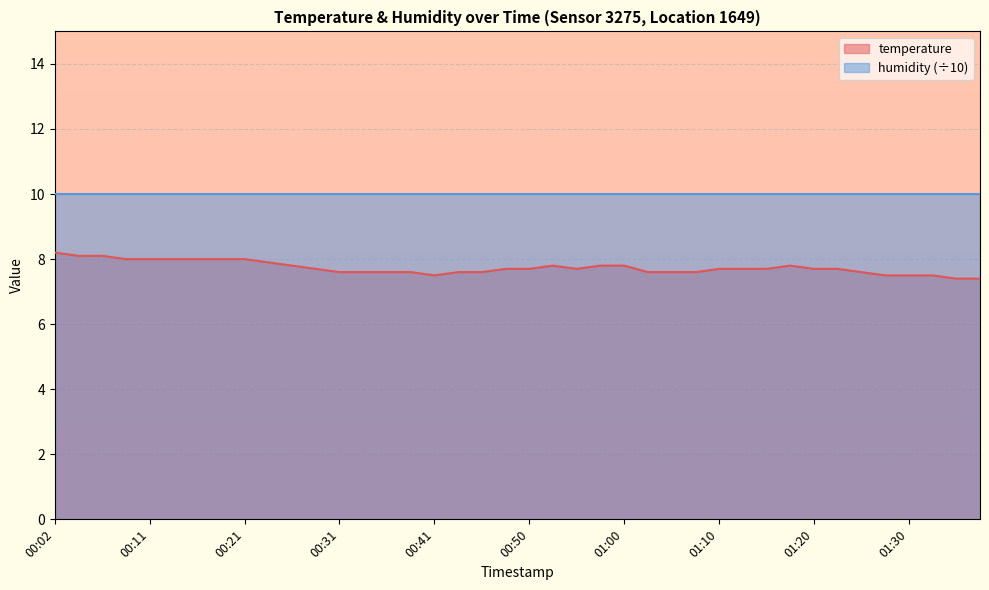

Count the values in the range 7 to 8.

37